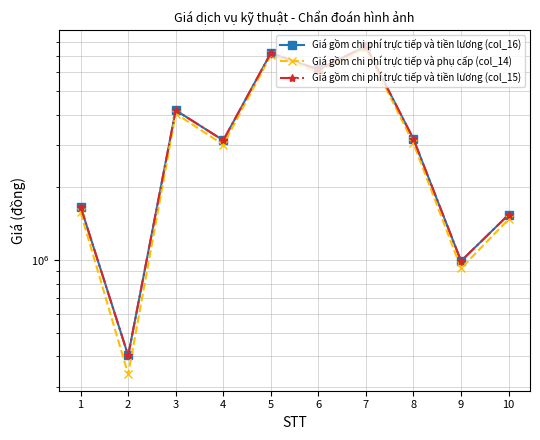

At how many categories does at least one series exceed 1297462?

8